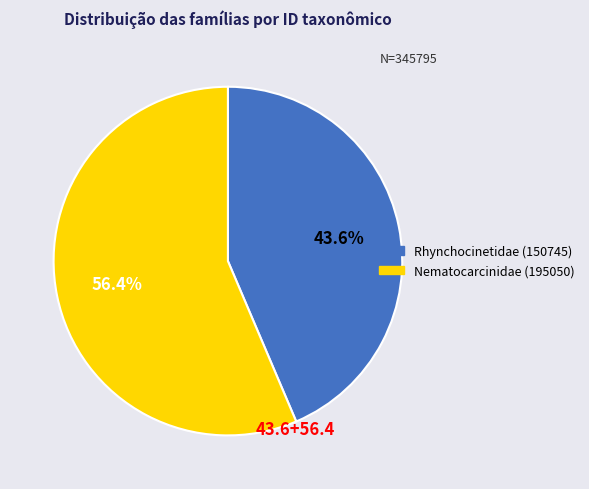

What percentage do Nematocarcinidae (195050) and Rhynchocinetidae (150745) together represent?

100.0%